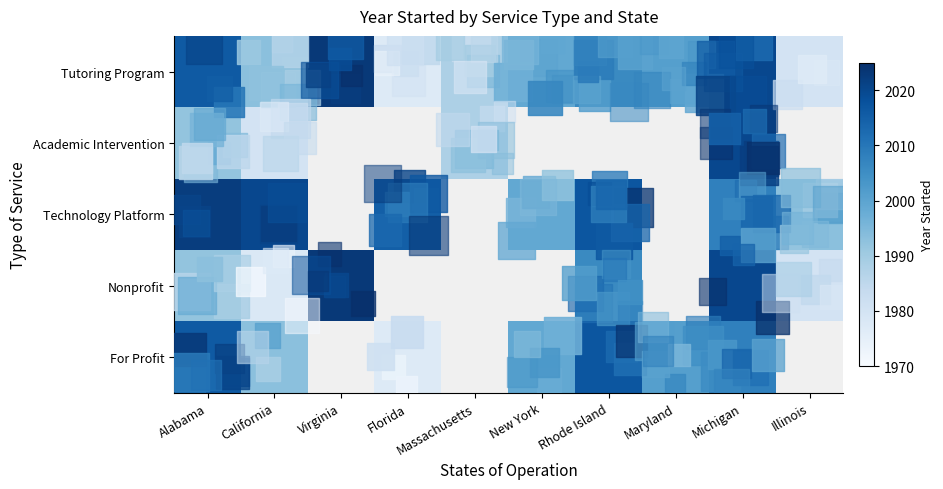

At which category is the sum across all series the highest?

Michigan